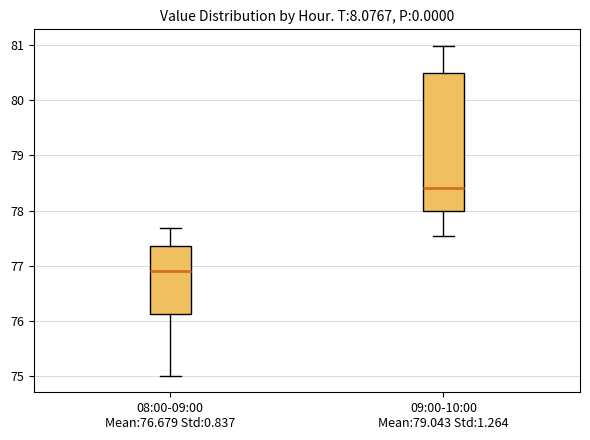

Reading left to right, transcribe this box plot: for each box, give where its median line is, the range the box spans, and where its two whiskers end, as read against the y-axis. The values are not printed on the chart, so give them approximately, as read against the axis.

08:00-09:00 Mean:76.679 Std:0.837: median 76.9, box 76.1 to 77.4, whiskers 75.0 to 77.7
09:00-10:00 Mean:79.043 Std:1.264: median 78.4, box 78.0 to 80.5, whiskers 77.5 to 81.0